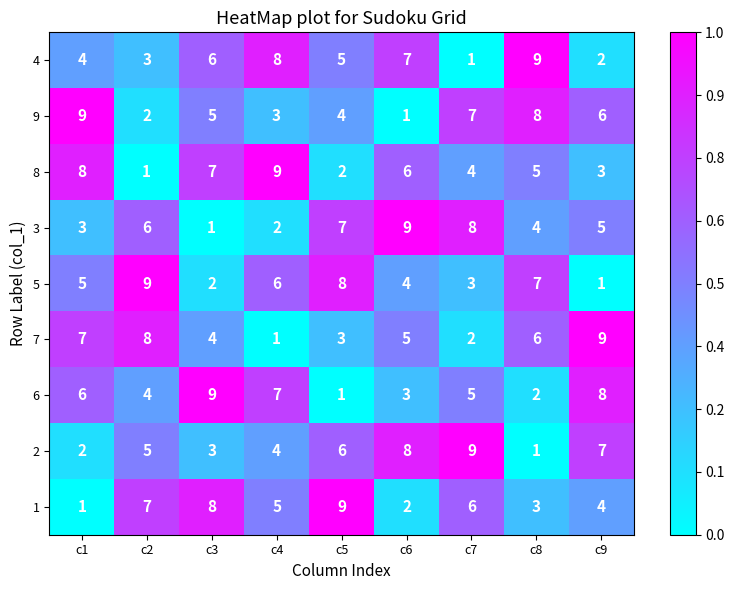

How many 8 values are between 3 and 7?

5